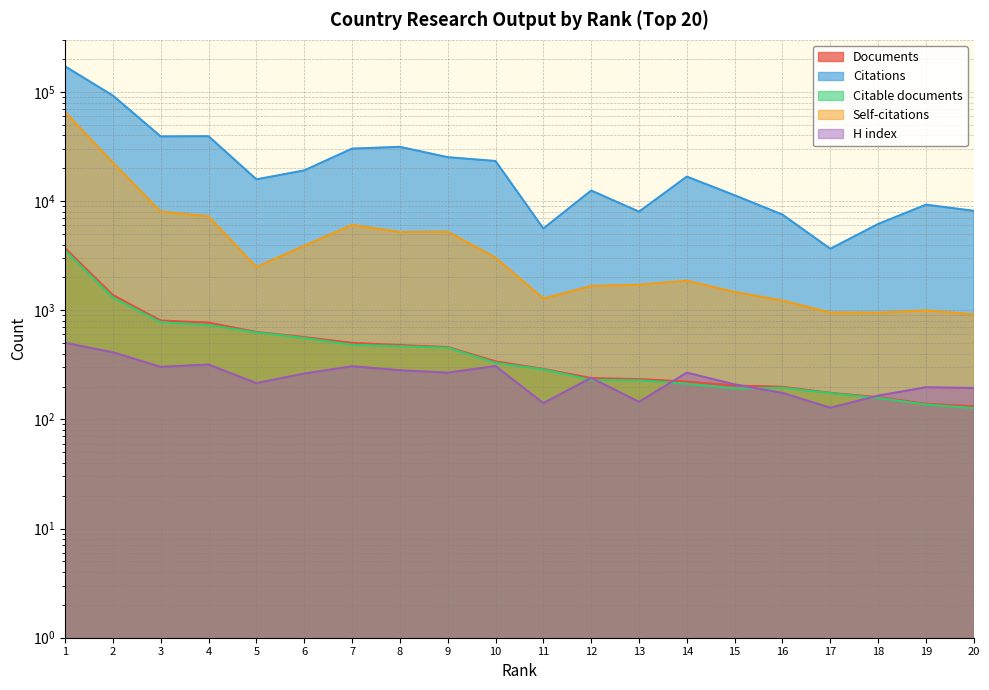

What is the sum of all Citable documents values?

11210